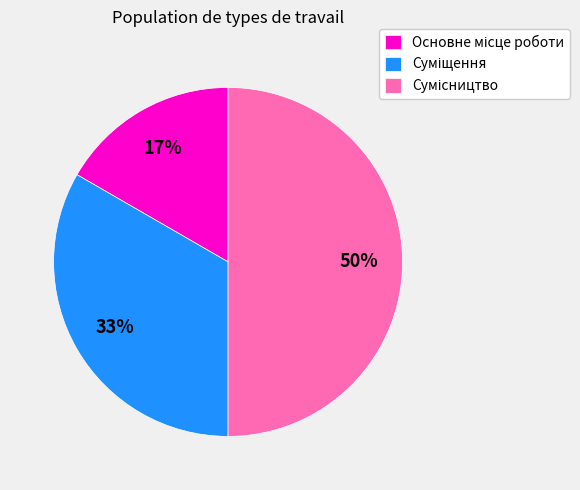

To the nearest percent, what is the average slice percentage?

33%